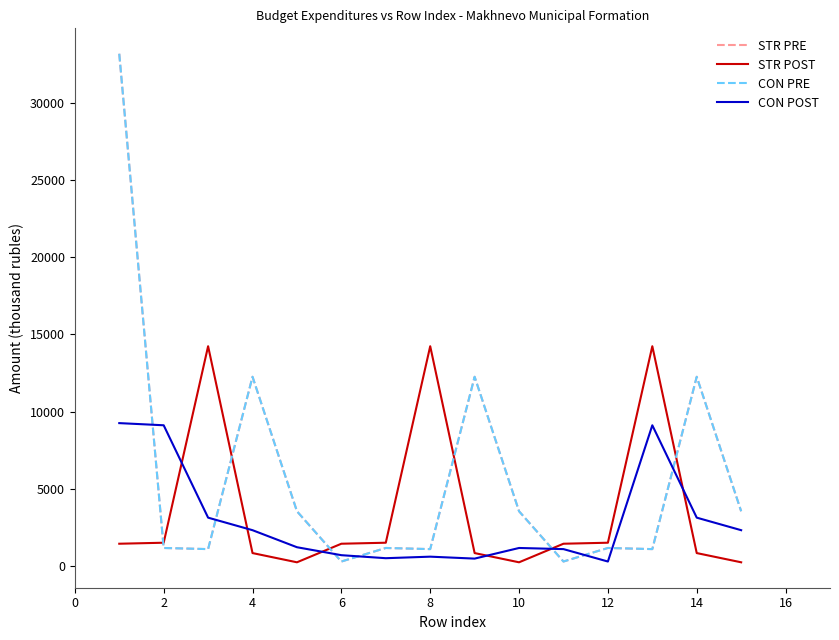

True or false: STR PRE and CON PRE cross at least once.

False